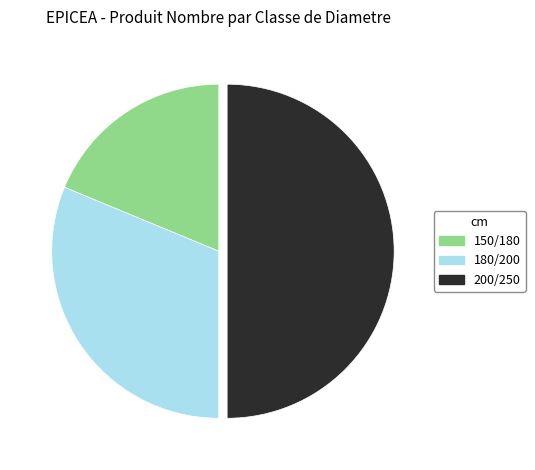

Rank the categories by value from highest to lowest.

200/250, 180/200, 150/180